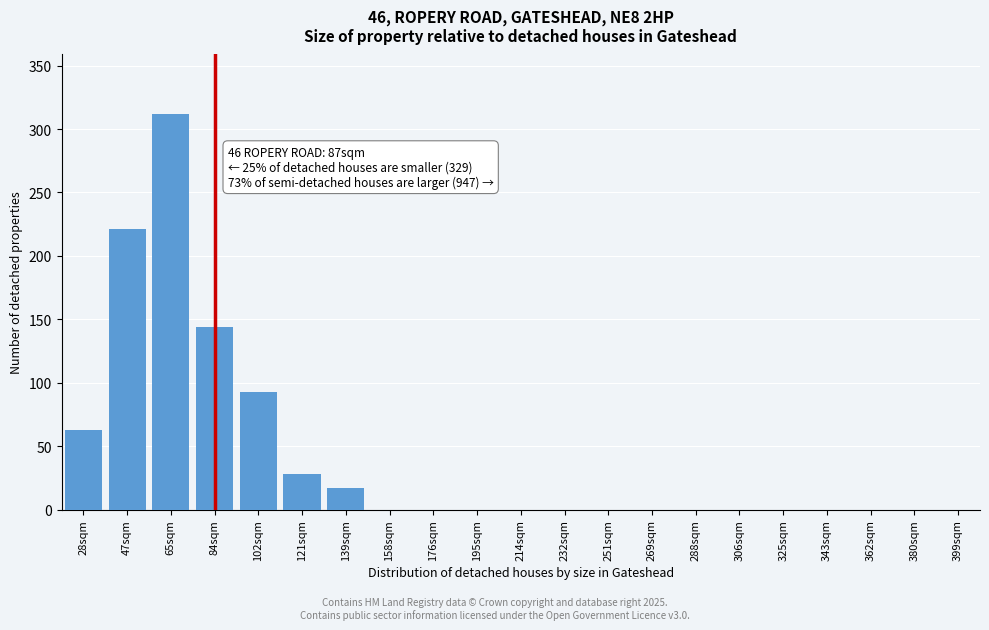

Reading right to left, transcribe all the data shown in this chart.

399sqm=0	380sqm=0	362sqm=0	343sqm=0	325sqm=0	306sqm=0	288sqm=0	269sqm=0	251sqm=0	232sqm=0	214sqm=0	195sqm=0	176sqm=0	158sqm=0	139sqm=17	121sqm=28	102sqm=93	84sqm=144	65sqm=312	47sqm=221	28sqm=63